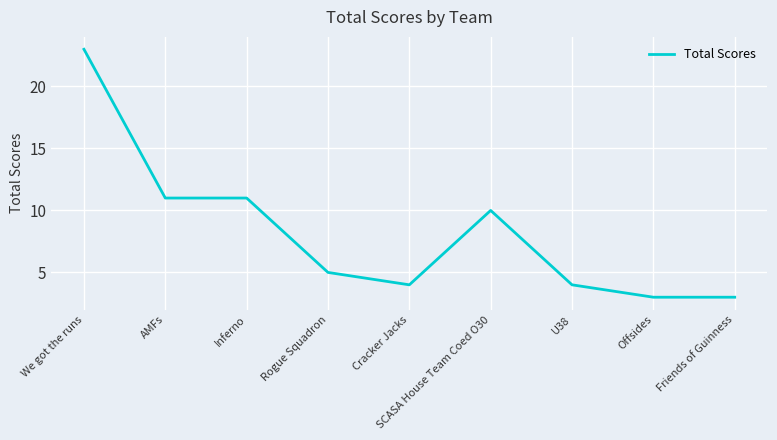

At which label does the data first exceed 5?

We got the runs